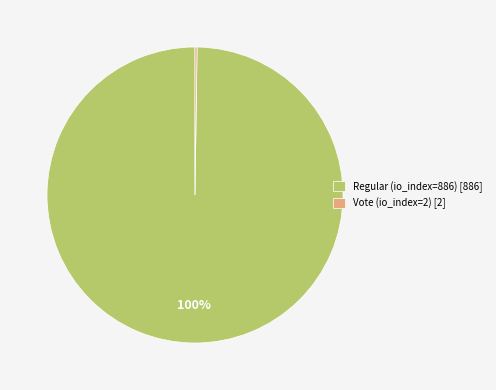

To the nearest percent, what portion does Regular (io_index=886) represent?

100%